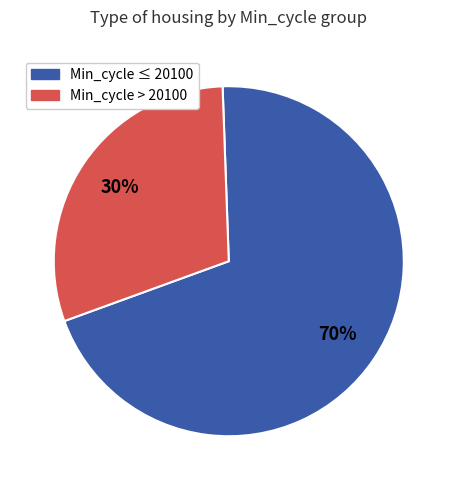

Is there any slice that represents more than half of the pie?

Yes